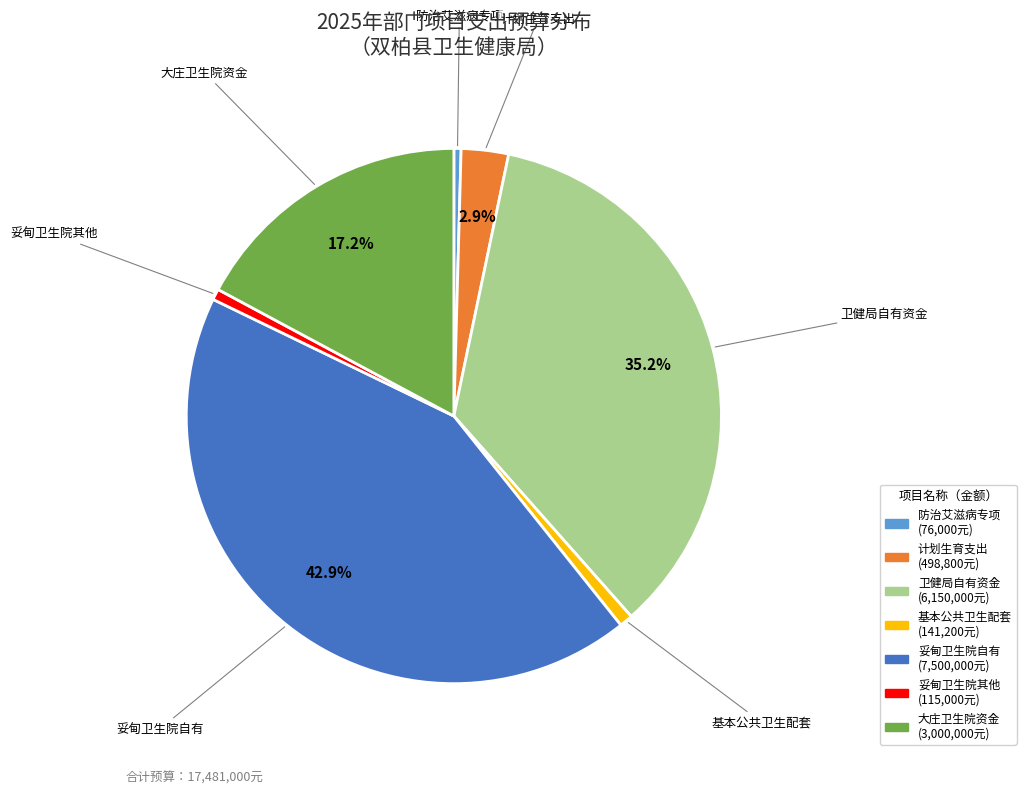

What is the largest slice in the pie chart?

妥甸卫生院自有